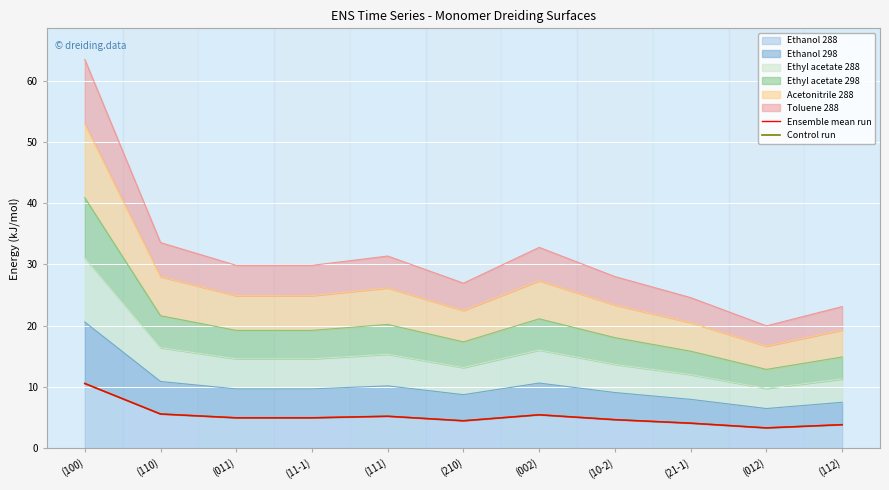

Which label corresponds to the largest value in the chart?

(100)